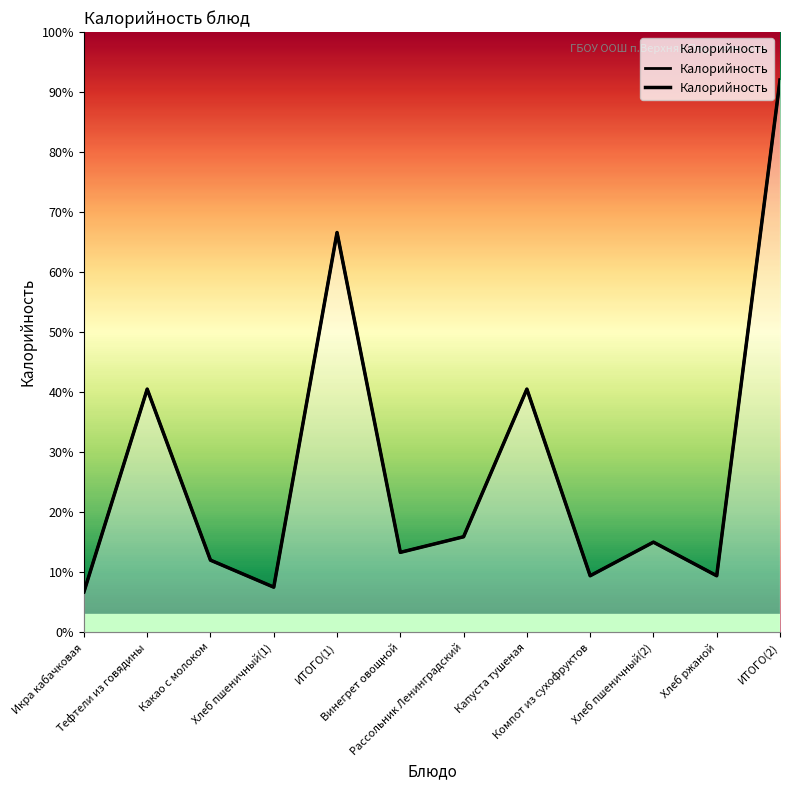

Count the number of categories in the chart.

12